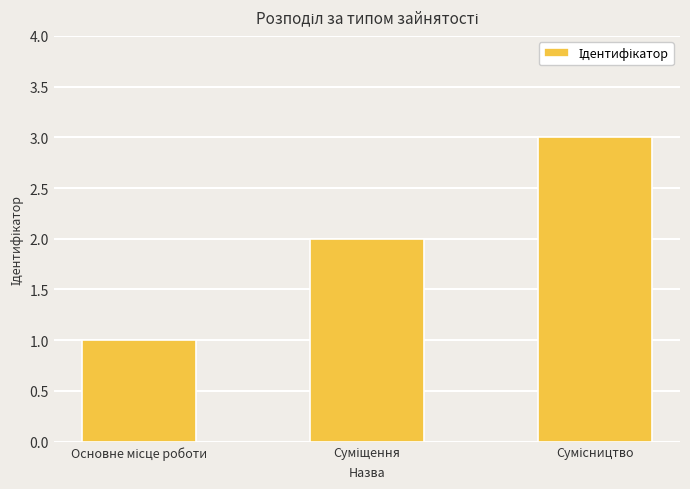

How many series are shown in this chart?

1